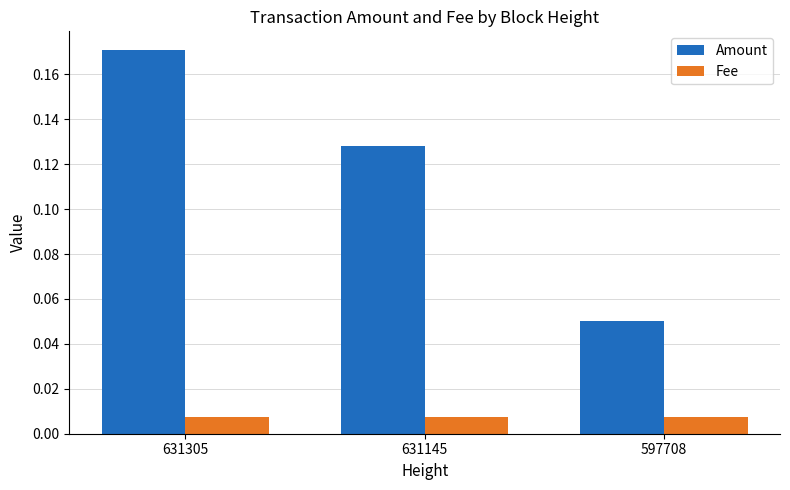

Rank the series by their average value, from lowest to highest.

Fee, Amount